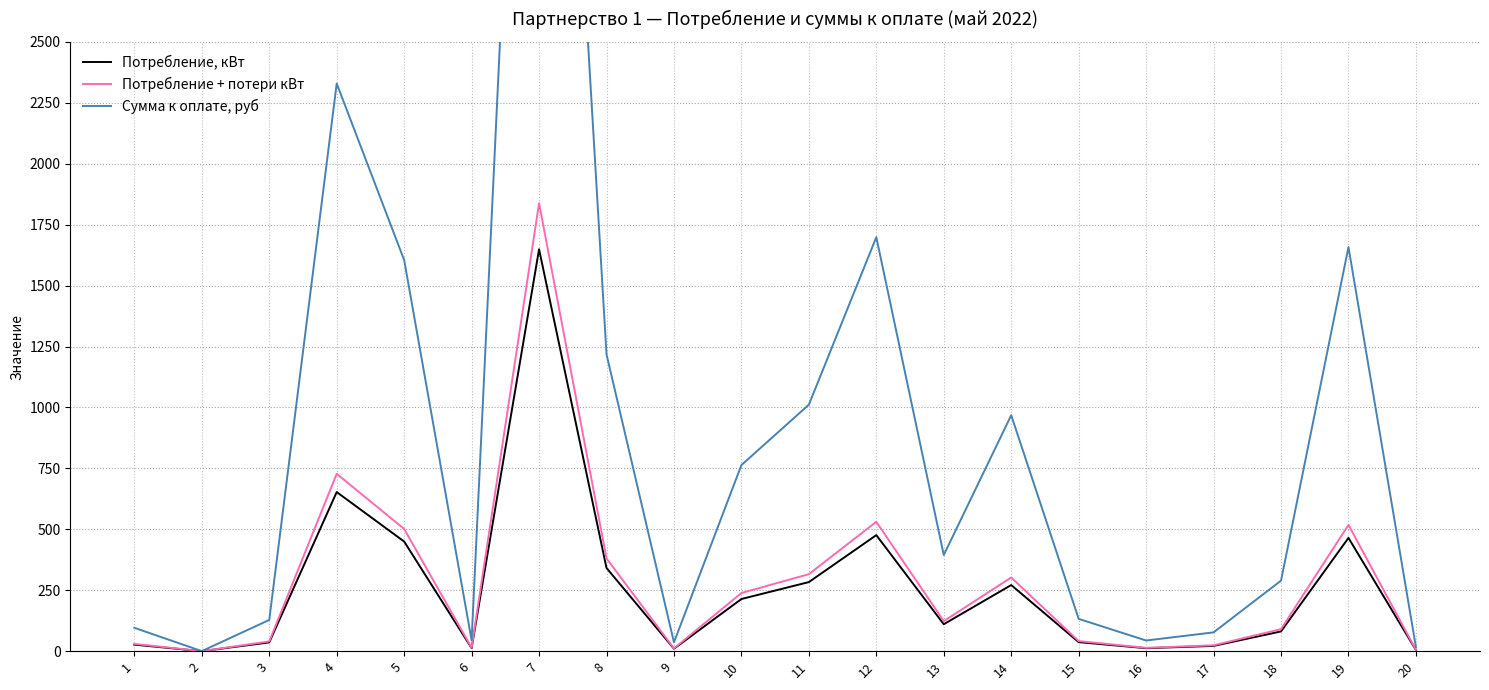

Reading left to right, transcribe all the data shown in this chart.

Потребление, кВт: 26.9	0.1	36.0	652.9	449.9	12.5	1649.2	341.4	10.1	214.1	283.5	476.2	110.6	271.4	37.2	12.3	21.6	81.1	464.8	4.7
Потребление + потери кВт: 30.0	0.1	40.1	727.9	501.5	13.9	1838.5	380.6	11.3	238.7	316.1	530.9	123.3	302.5	41.5	13.7	24.1	90.5	518.2	5.2
Сумма к оплате, руб: 95.9	0.2	128.3	2329.3	1604.9	44.6	5883.1	1217.9	36.1	763.7	1011.4	1698.8	394.6	968.1	132.6	43.8	77.2	289.4	1658.1	16.6